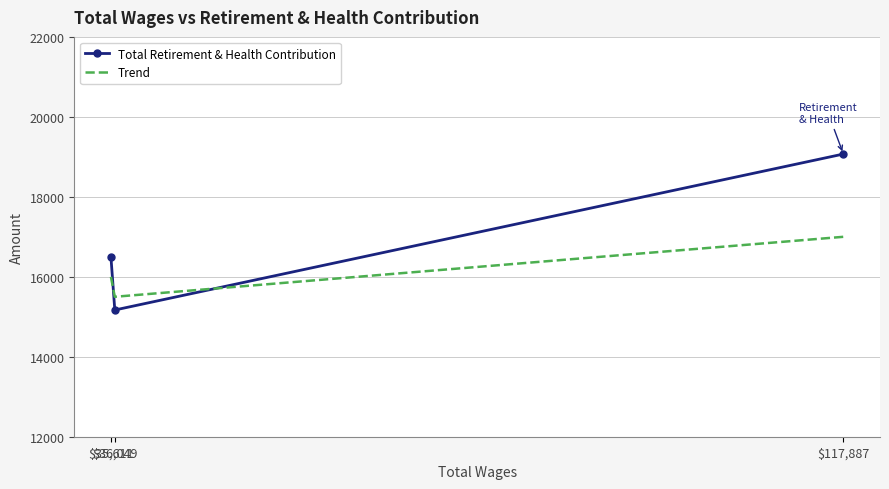

What is the maximum value for Total Retirement & Health Contribution?

19070